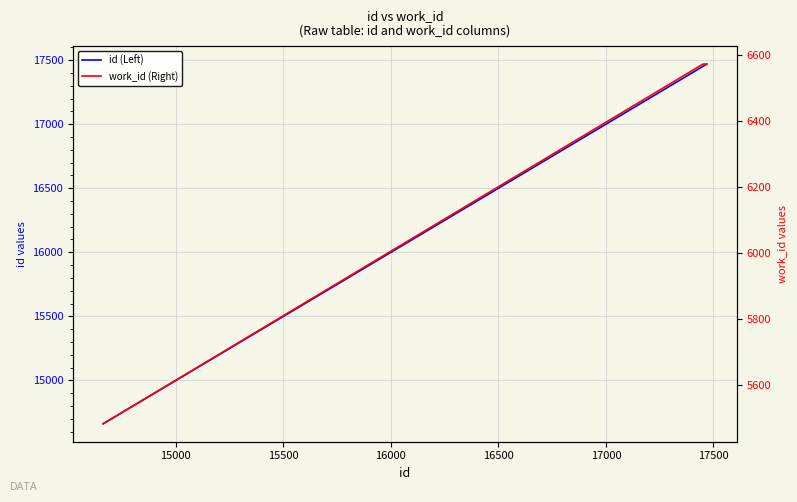

What is the value of the id (Left) point at the 2nd from the left?

17451